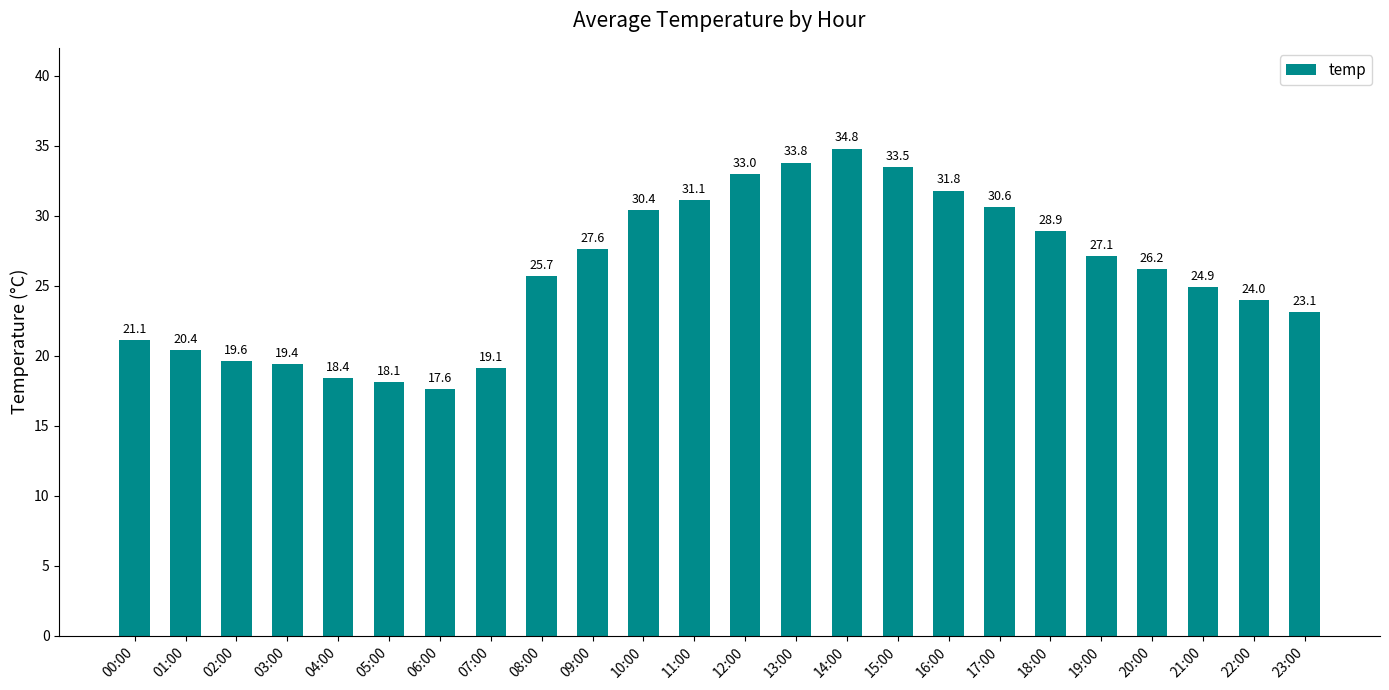

Reading left to right, what are all the values shown in this chart?

00:00=21.1	01:00=20.4	02:00=19.6	03:00=19.4	04:00=18.4	05:00=18.1	06:00=17.6	07:00=19.1	08:00=25.7	09:00=27.6	10:00=30.4	11:00=31.1	12:00=33.0	13:00=33.8	14:00=34.8	15:00=33.5	16:00=31.8	17:00=30.6	18:00=28.9	19:00=27.1	20:00=26.2	21:00=24.9	22:00=24.0	23:00=23.1